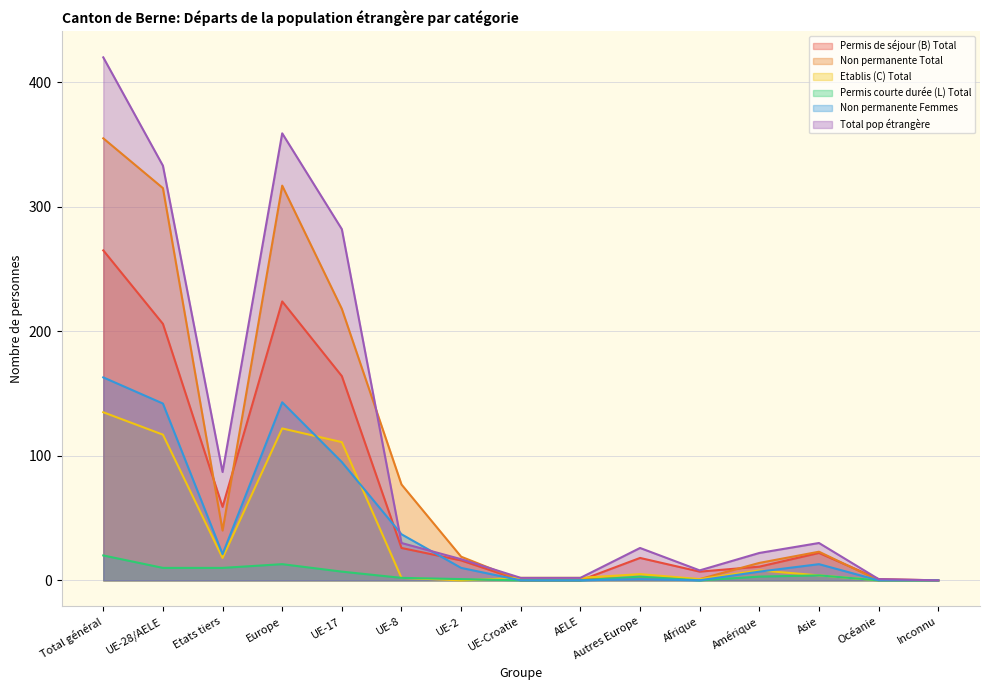

True or false: Non permanente Femmes and Permis courte durée (L) Total cross at least once.

False